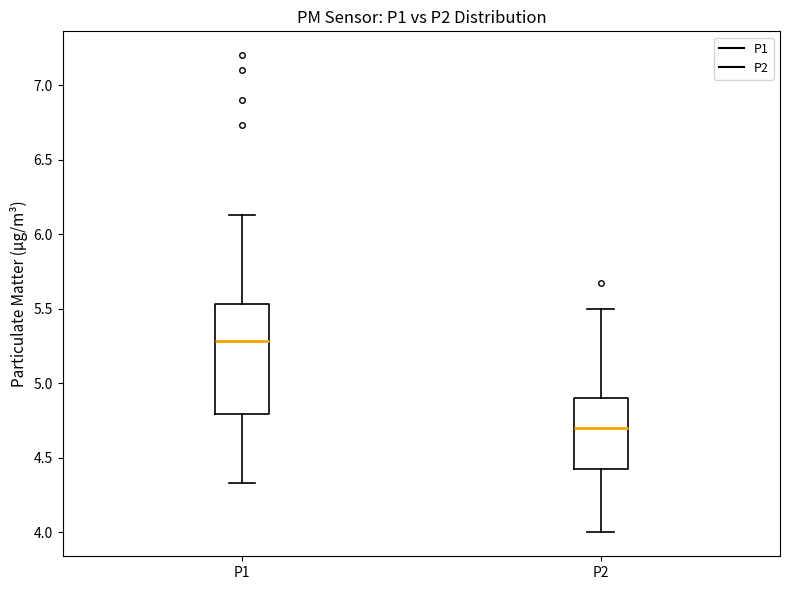

Reading left to right, read every box against the y-axis: the position of its median line, the range the box covers, and the ends of its whiskers. The values are not printed on the chart, so give them approximately, as read against the axis.

P1: median 5.30, box 4.80 to 5.55, whiskers 4.35 to 6.15
P2: median 4.70, box 4.40 to 4.90, whiskers 4.00 to 5.50